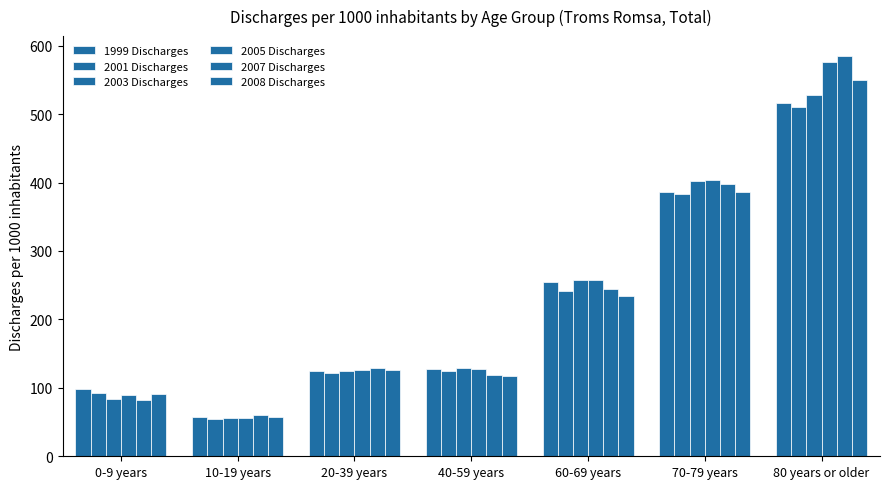

How many data points does each series have?

7